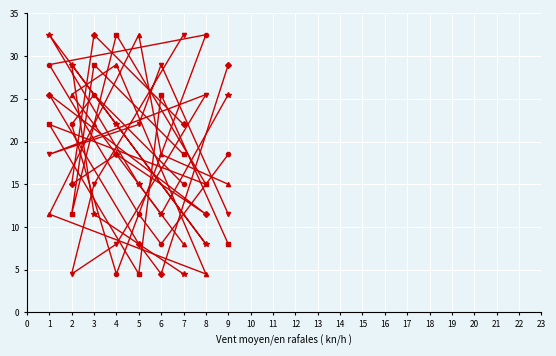

How many categories are shown in the chart?

9